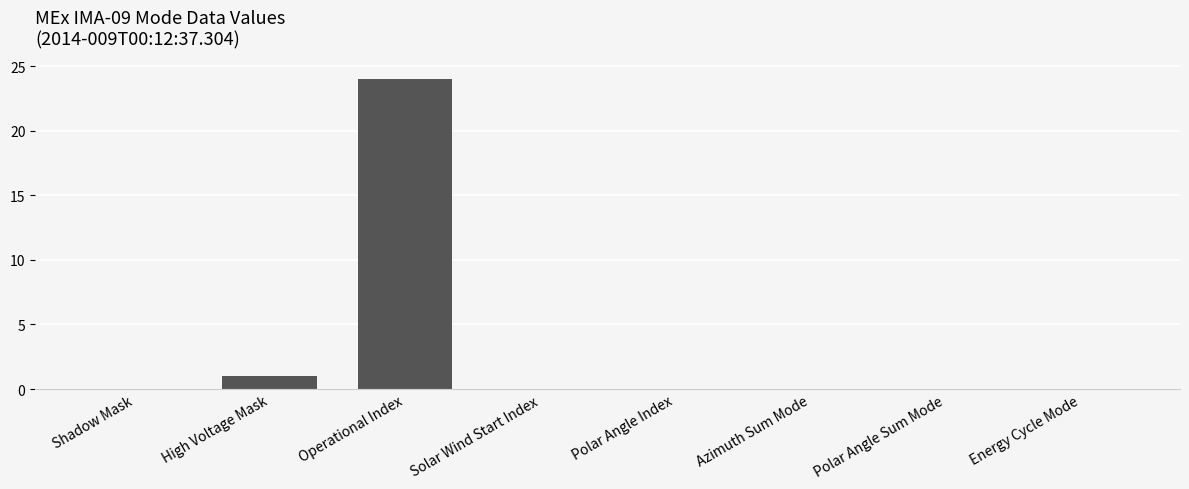

Reading left to right, transcribe all the data shown in this chart.

0	1	24	0	0	0	0	0